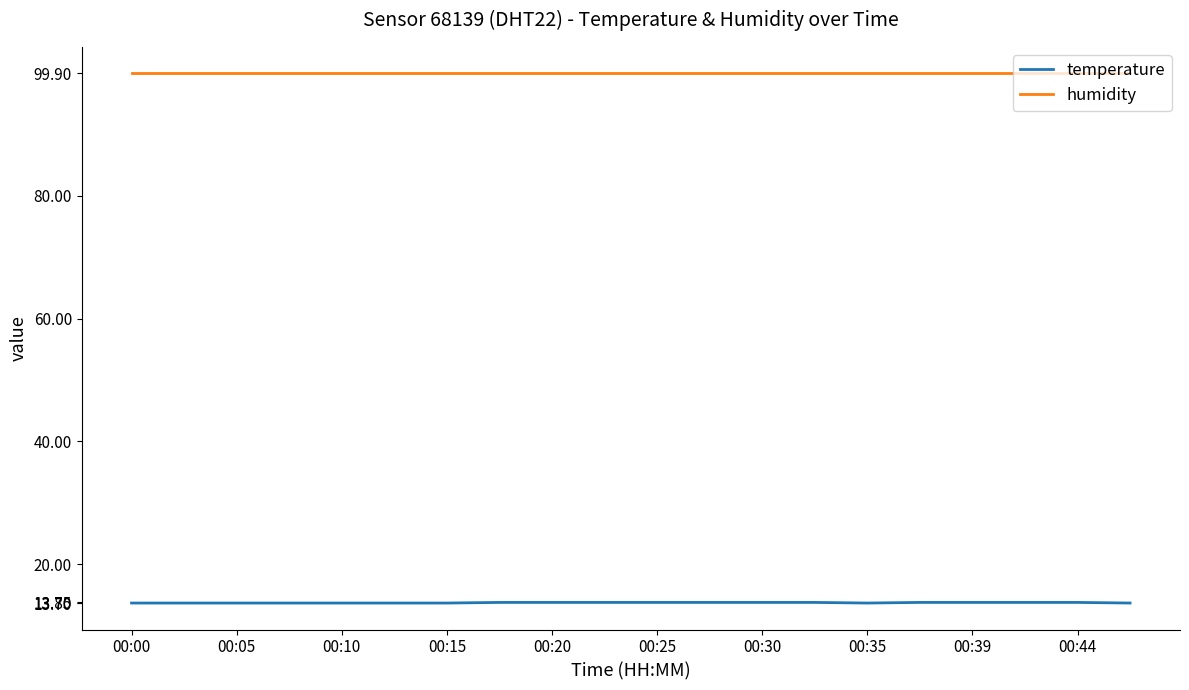

Which series has the largest total across all categories?

humidity